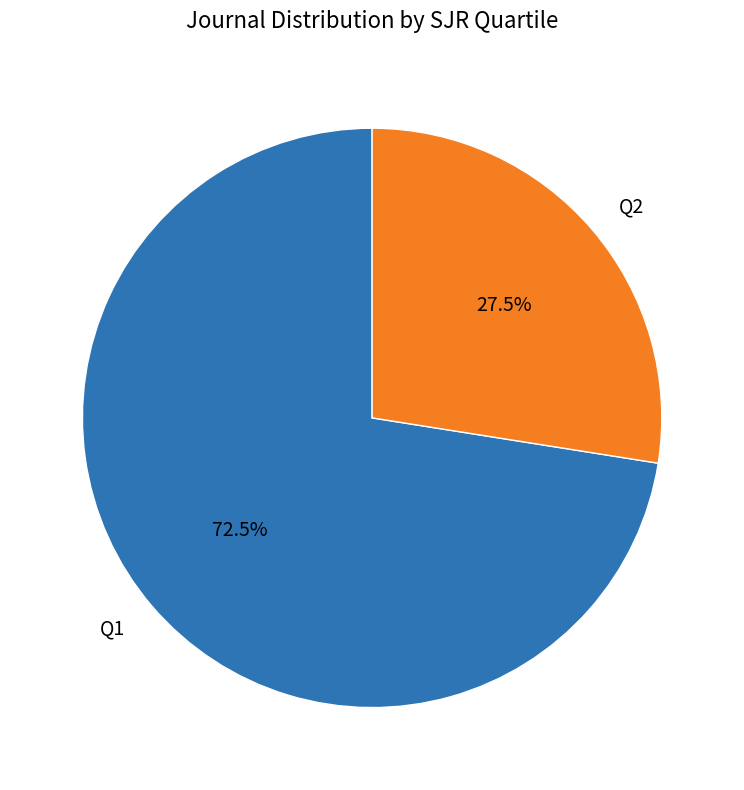

What is the majority slice?

Q1